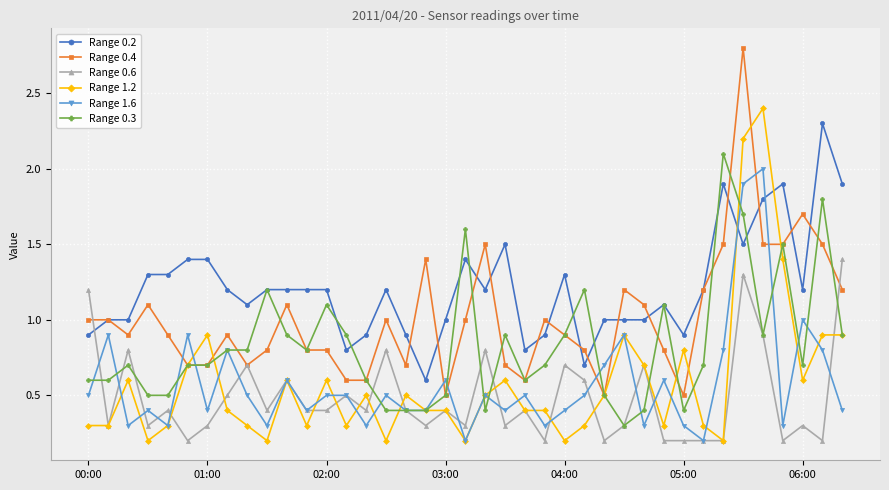

True or false: Range 0.2 has more than 0 points higher than both neighbors.

True